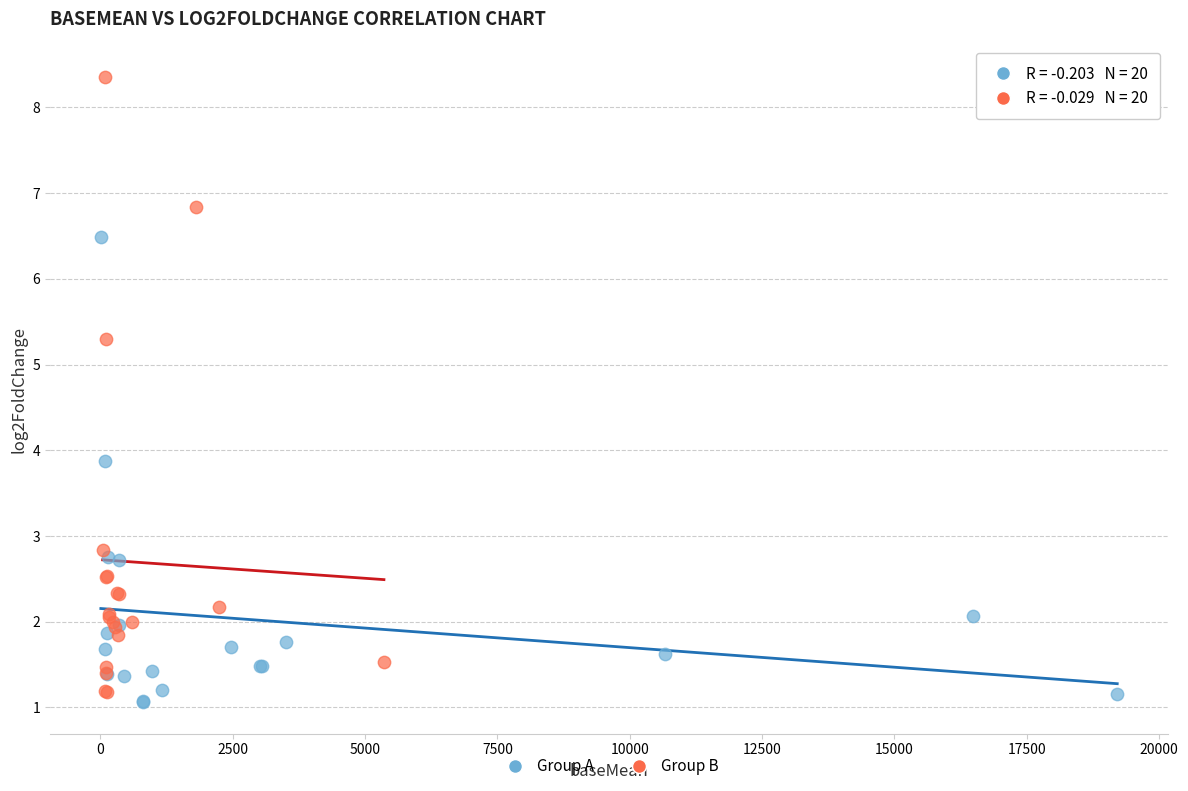

What are all the series names shown in the legend?

Group A, Group B